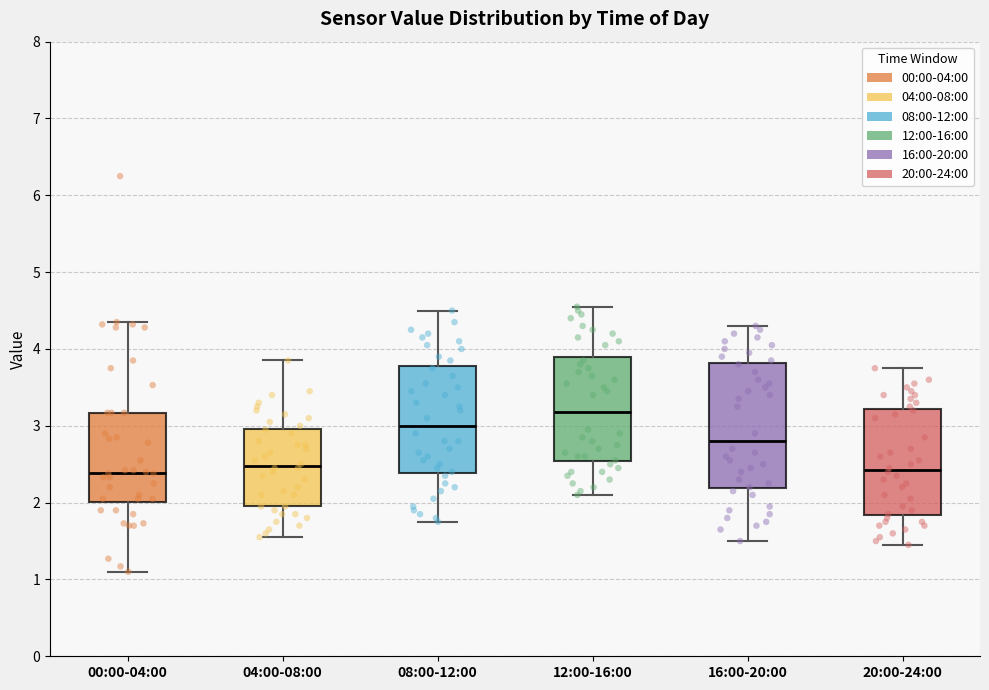

Reading left to right, read every box against the y-axis: the position of its median line, the range the box covers, and the ends of its whiskers. The values are not printed on the chart, so give them approximately, as read against the axis.

00:00-04:00: median 2.4, box 2.0 to 3.2, whiskers 1.1 to 4.4
04:00-08:00: median 2.5, box 2.0 to 3.0, whiskers 1.6 to 3.9
08:00-12:00: median 3.0, box 2.4 to 3.8, whiskers 1.8 to 4.5
12:00-16:00: median 3.2, box 2.5 to 3.9, whiskers 2.1 to 4.6
16:00-20:00: median 2.8, box 2.2 to 3.8, whiskers 1.5 to 4.3
20:00-24:00: median 2.4, box 1.8 to 3.2, whiskers 1.5 to 3.8